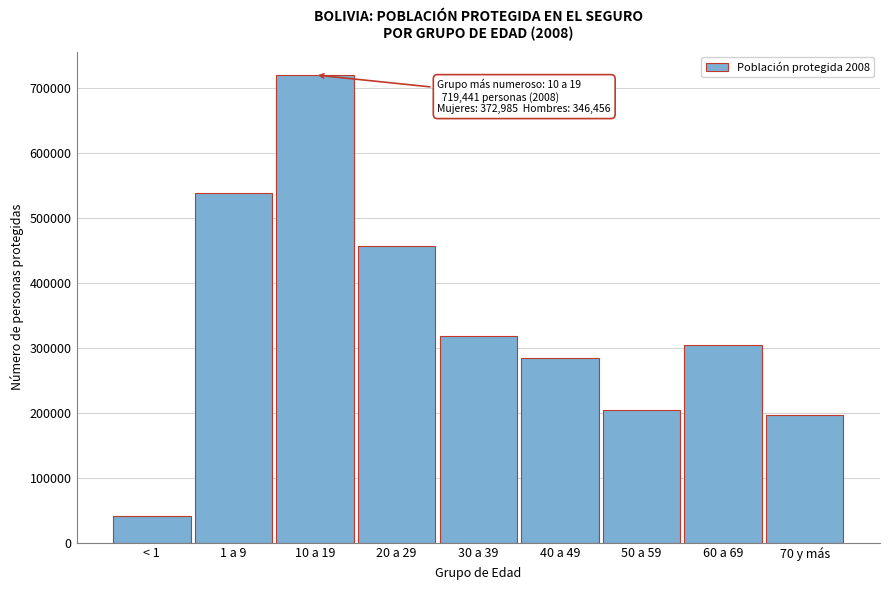

Reading right to left, extract all data points from this chart.

70 y más=196387	60 a 69=304607	50 a 59=204316	40 a 49=283293	30 a 39=317357	20 a 29=455577	10 a 19=719441	1 a 9=537462	< 1=40562